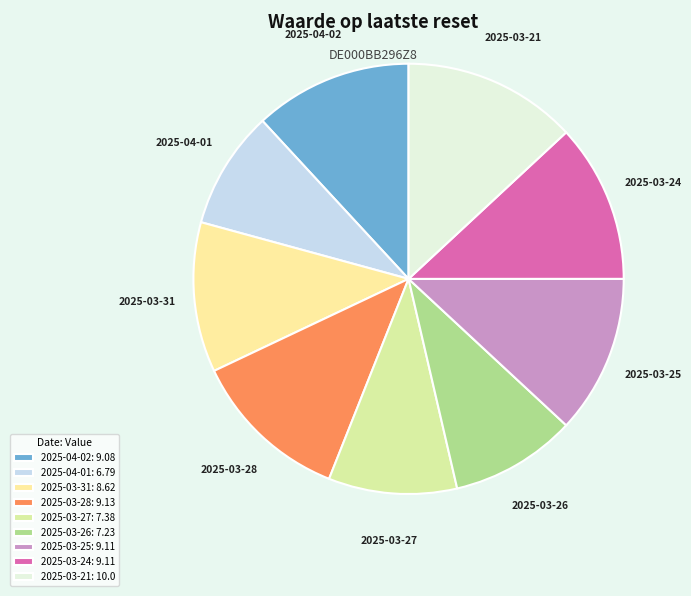

What is the smallest slice in the pie chart?

2025-04-01